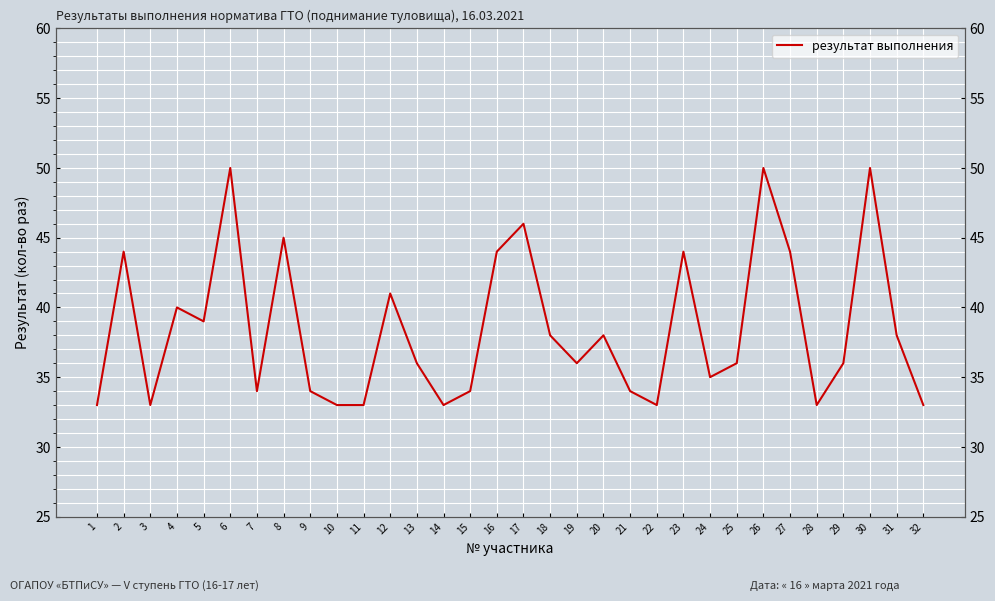

True or false: the data shows 36 at 13.

True